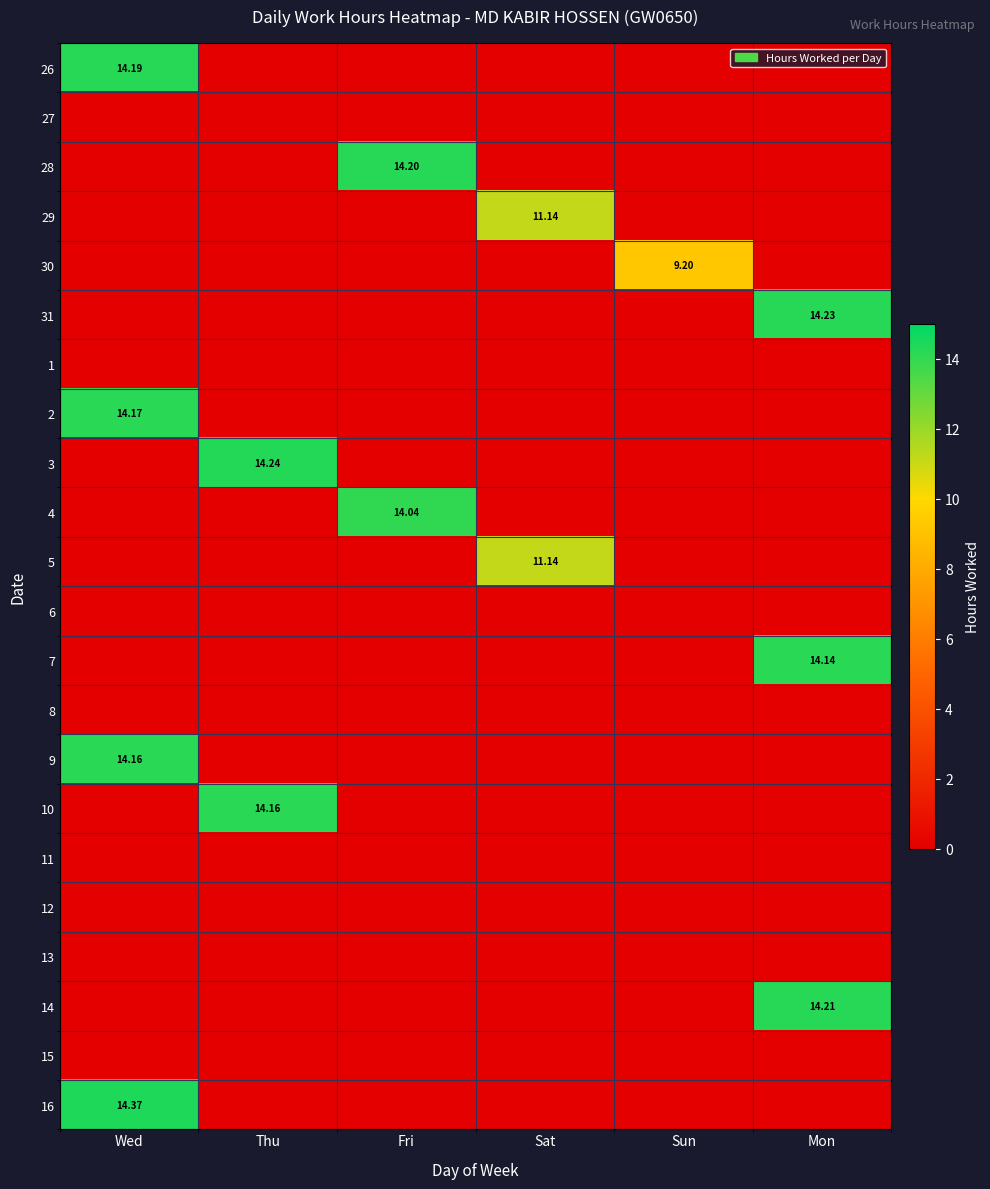

How many data points does each series have?

6